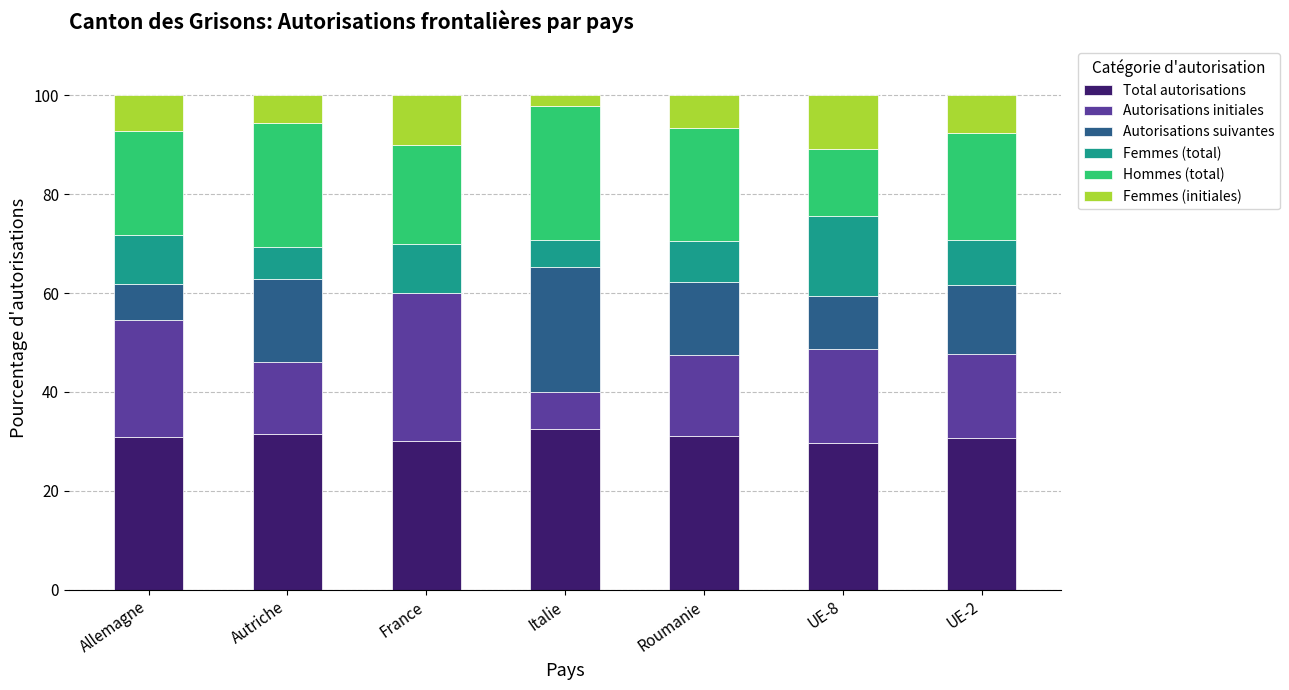

Read the Total autorisations value at Allemagne.

30.9